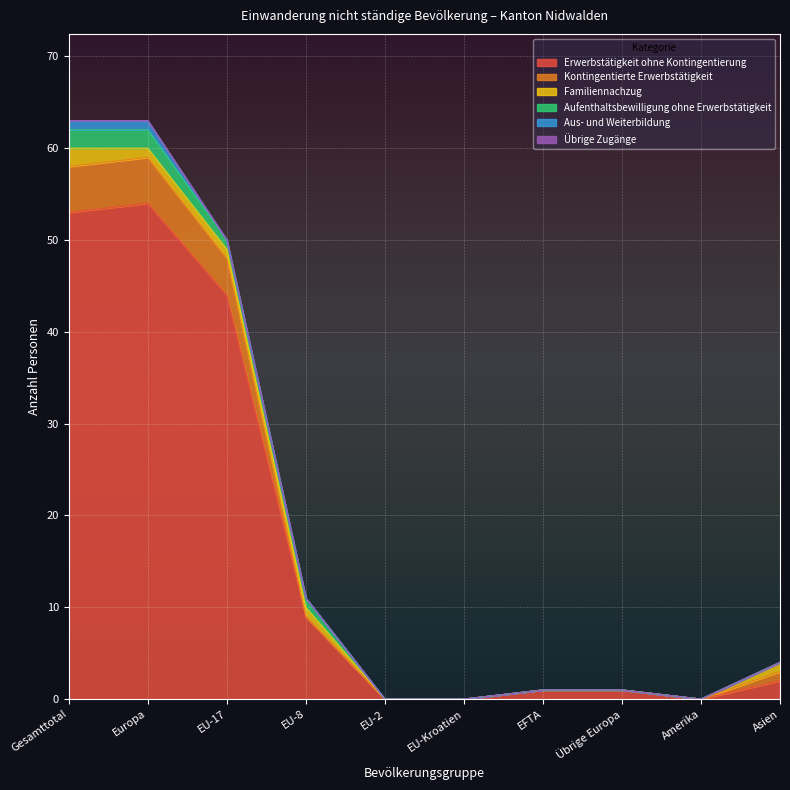

How many interior local valleys does the Erwerbstätigkeit ohne Kontingentierung series have?

1